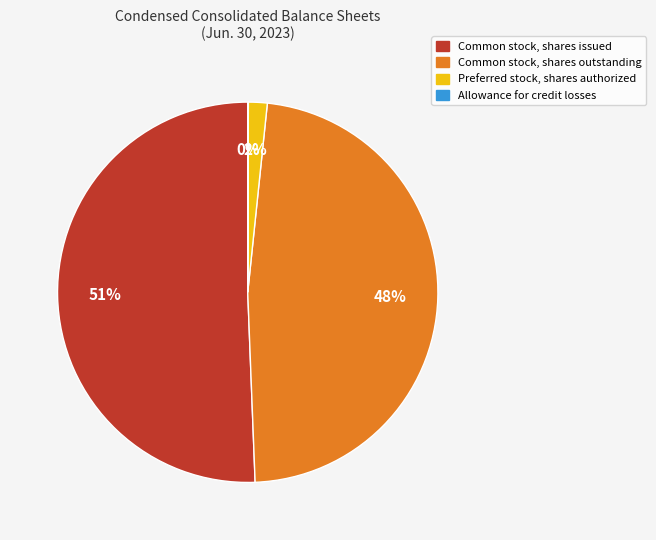

Which slice is the largest?

Common stock, shares issued